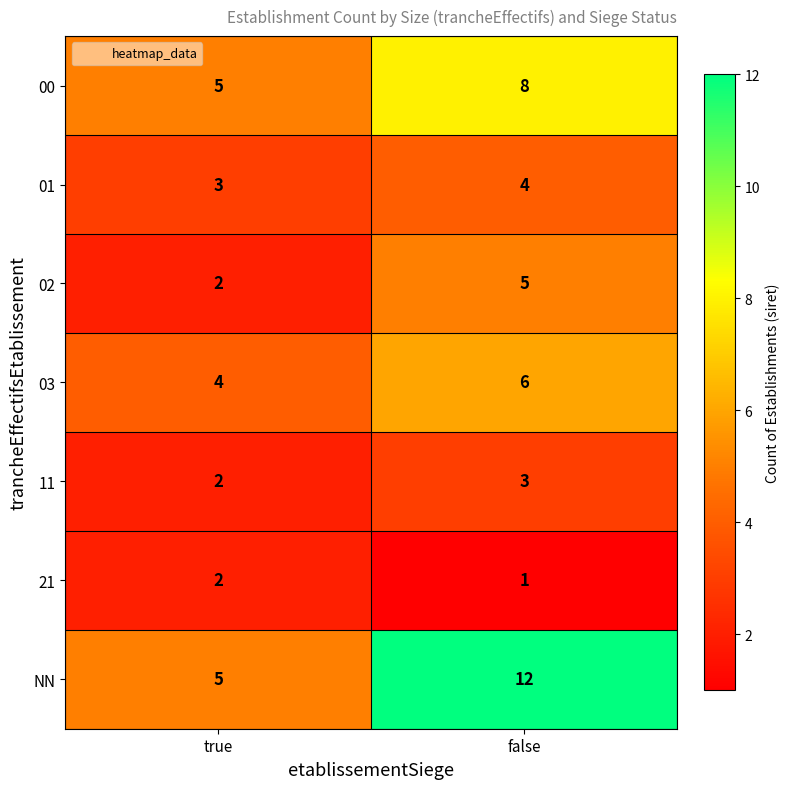

What is the total value across all series at false?

39